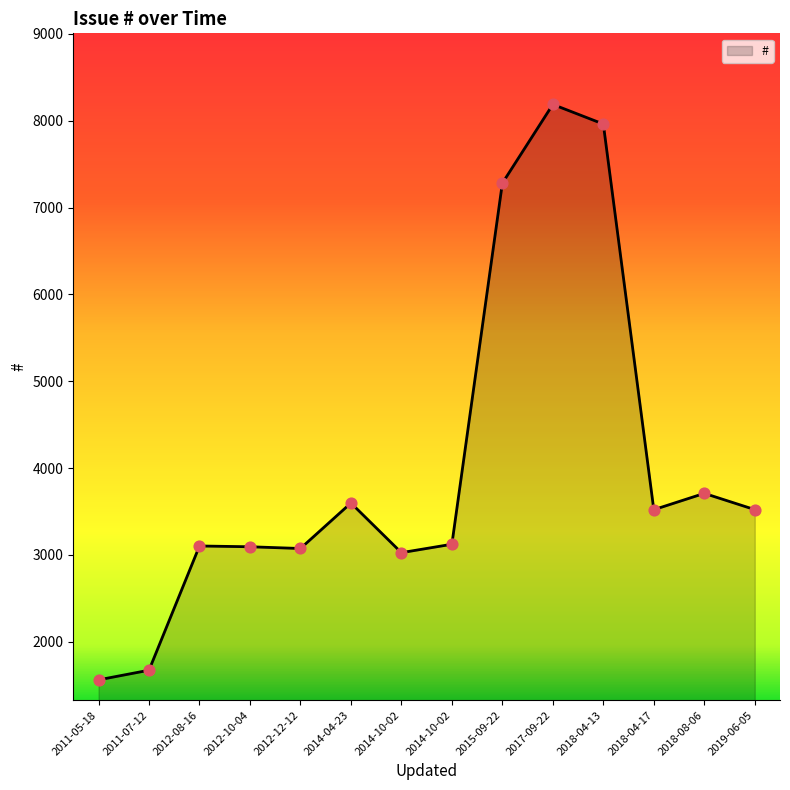

Is this an area chart (filled region under the line)?

Yes